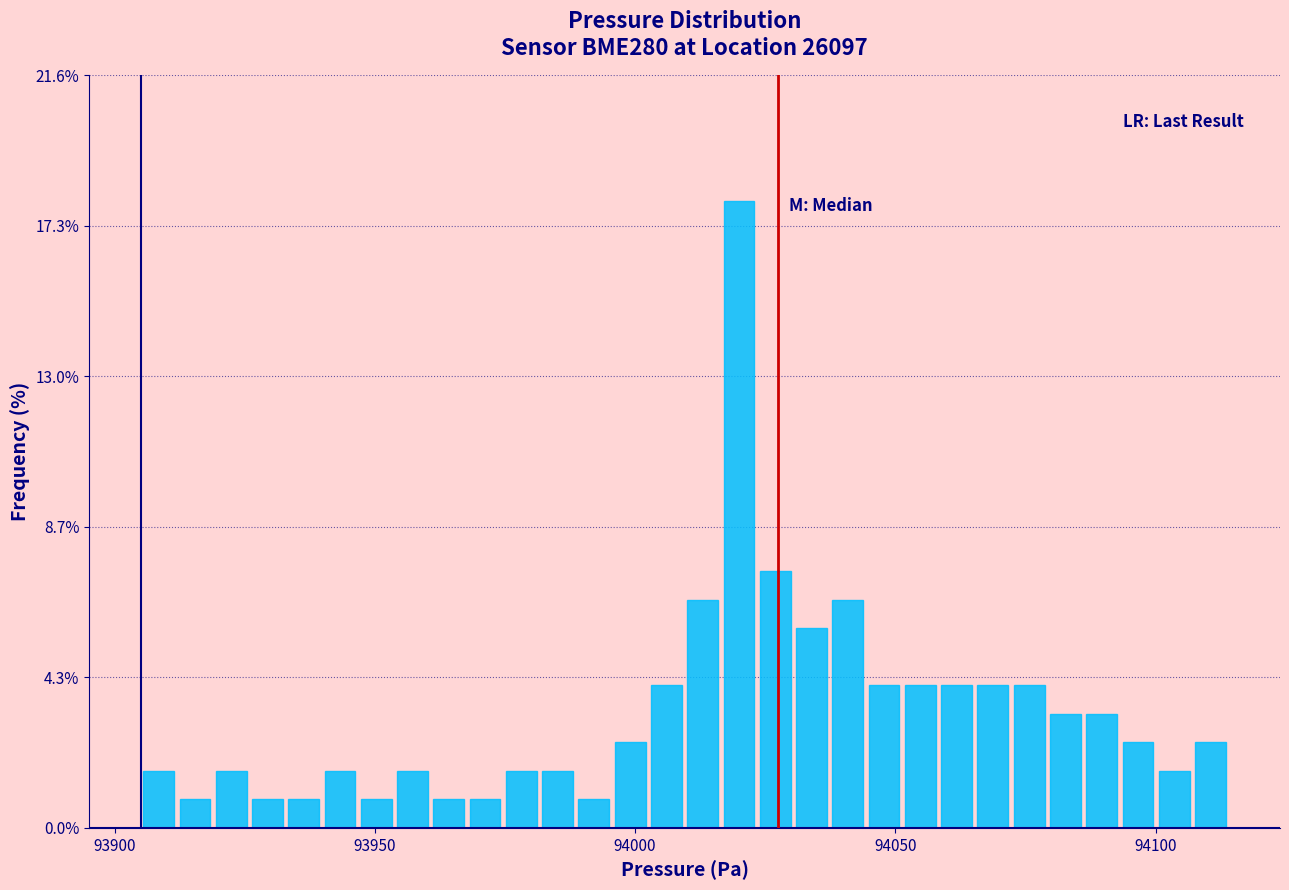

Around what value on the x-axis is the tallest bar? Give the approximate position of its centre, as read against the axis.

94020